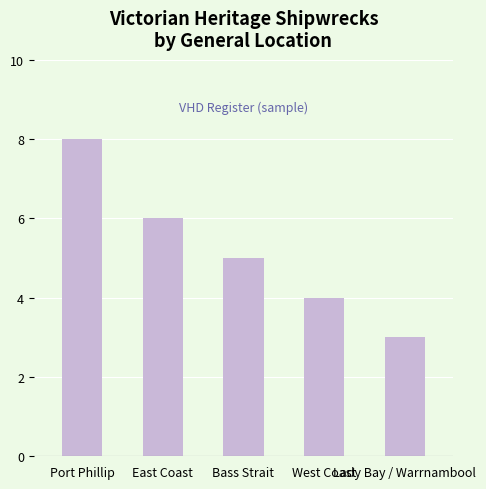

Which label corresponds to the largest value in the chart?

Port Phillip